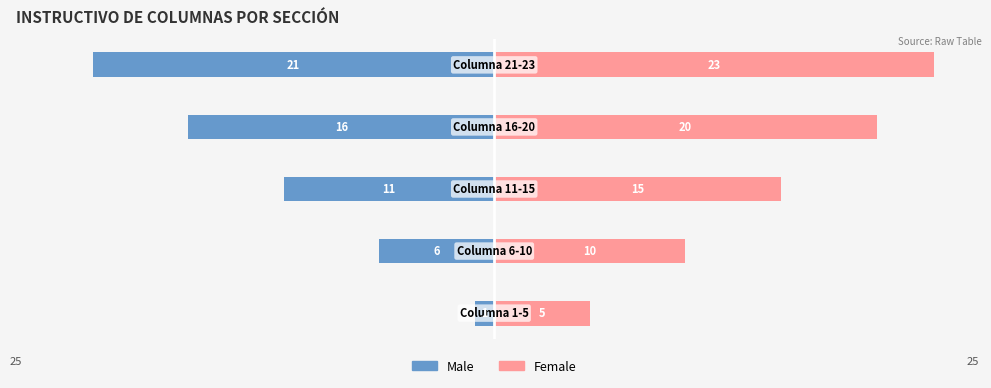

Rank the series by their maximum value, from highest to lowest.

Female, Male